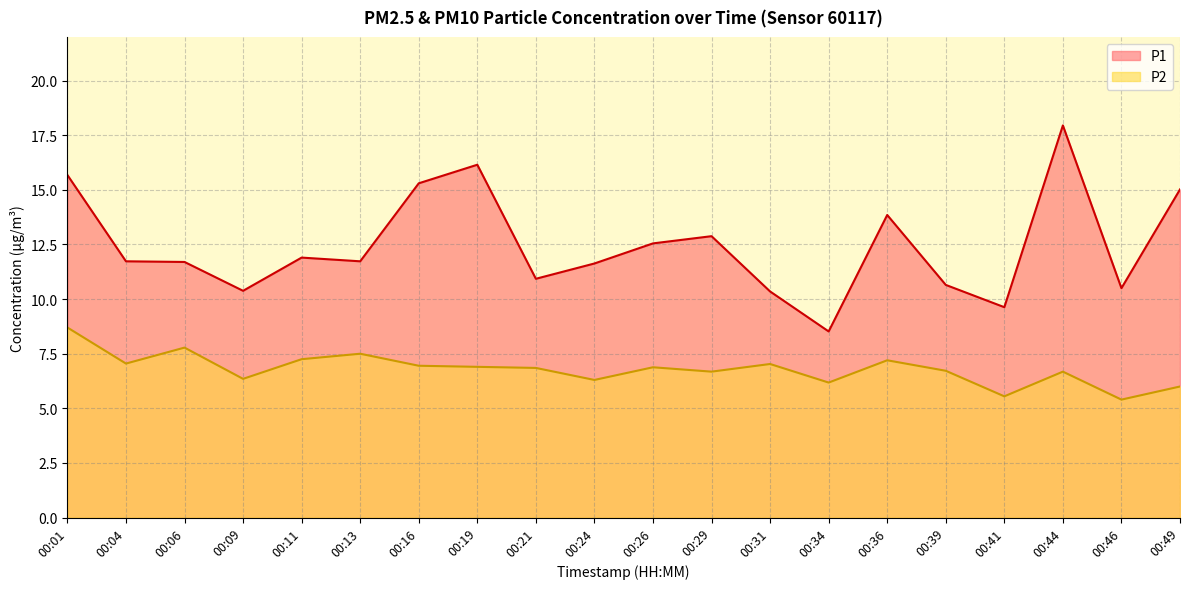

Is it true that P1 equals 9.6 at 00:41?

True